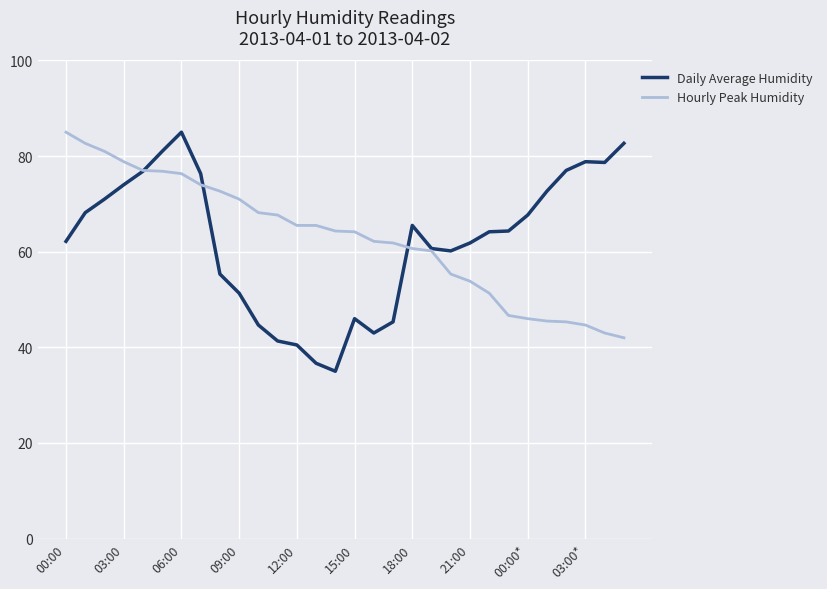

Which series has the largest range (max minus min)?

Daily Average Humidity